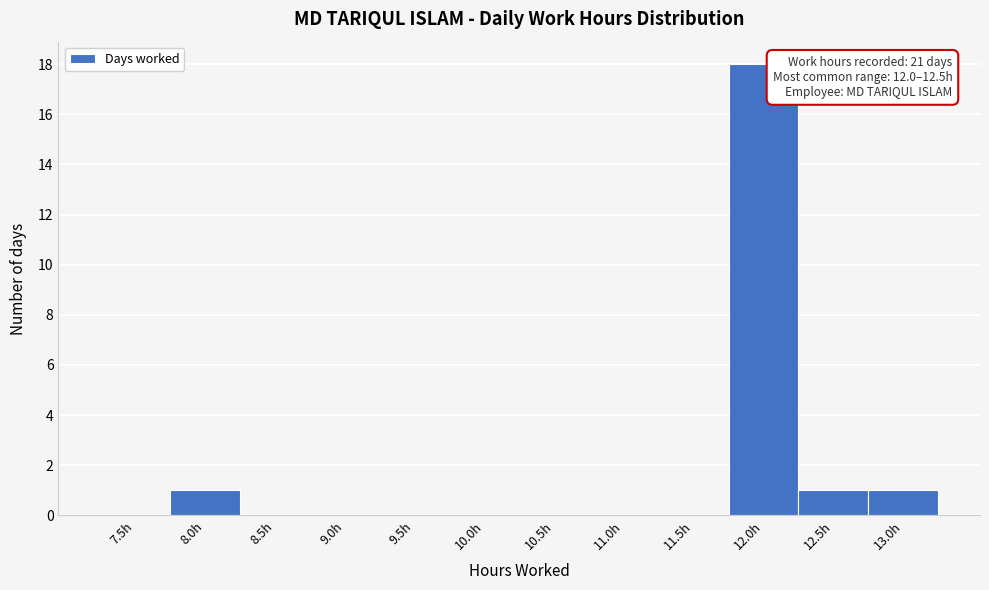

Reading left to right, extract all data points from this chart.

7.5h=0	8.0h=1	8.5h=0	9.0h=0	9.5h=0	10.0h=0	10.5h=0	11.0h=0	11.5h=0	12.0h=18	12.5h=1	13.0h=1